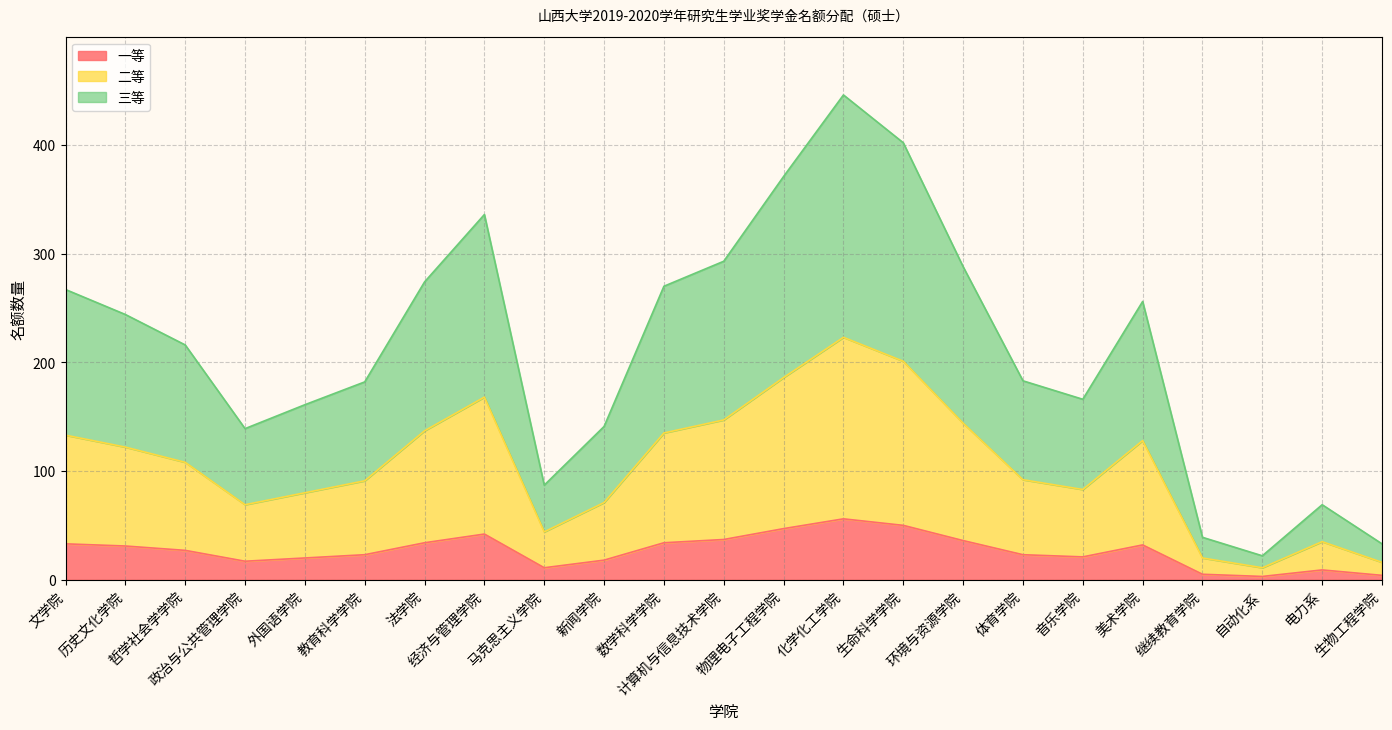

What is the label of the 1st point from the right?

生物工程学院